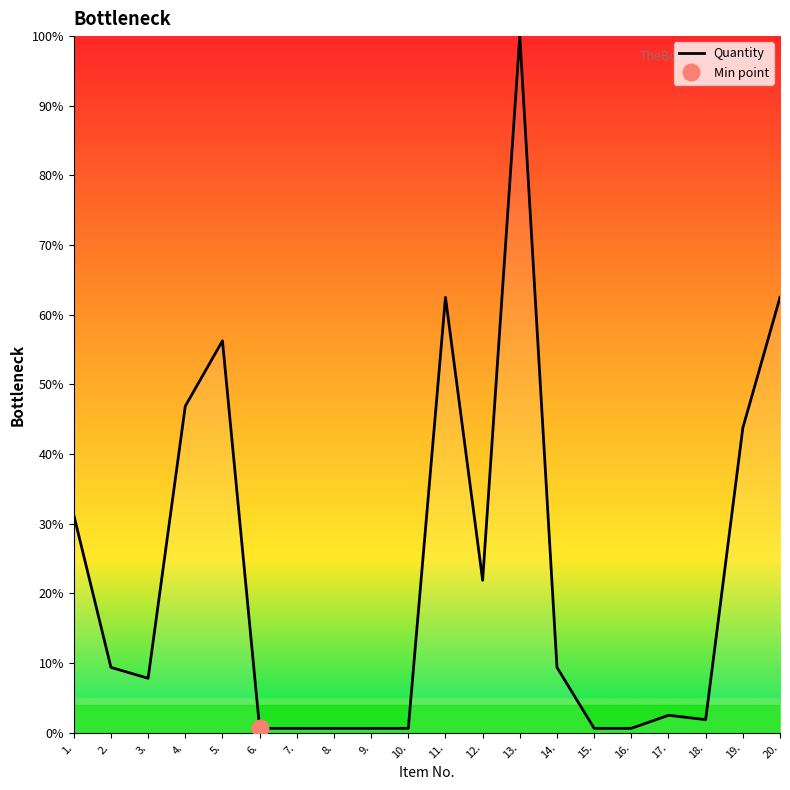

How many lines are shown in the chart?

1